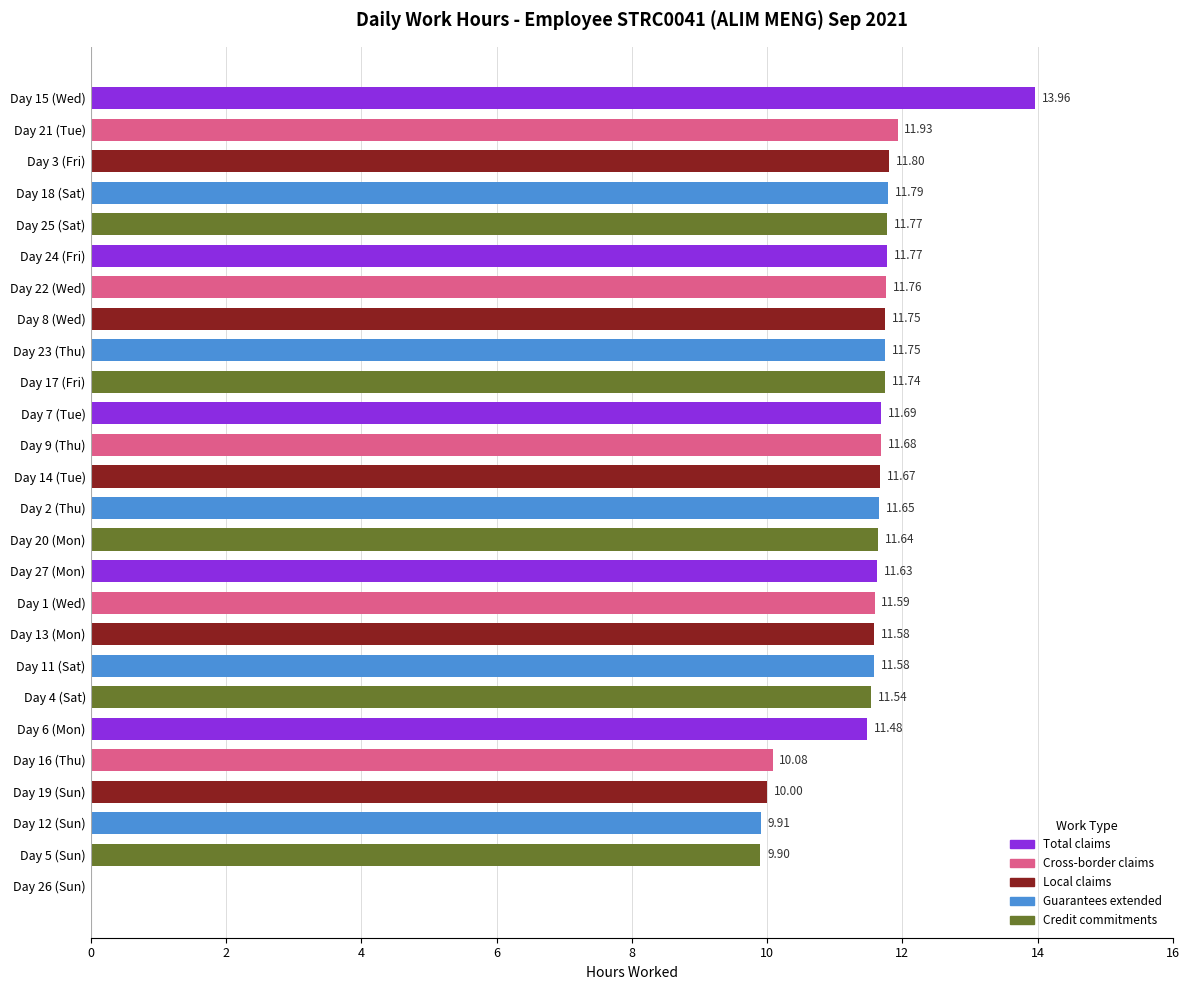

What is the ratio of the value at Day 2 (Thu) to the value at Day 25 (Sat)?

1.0